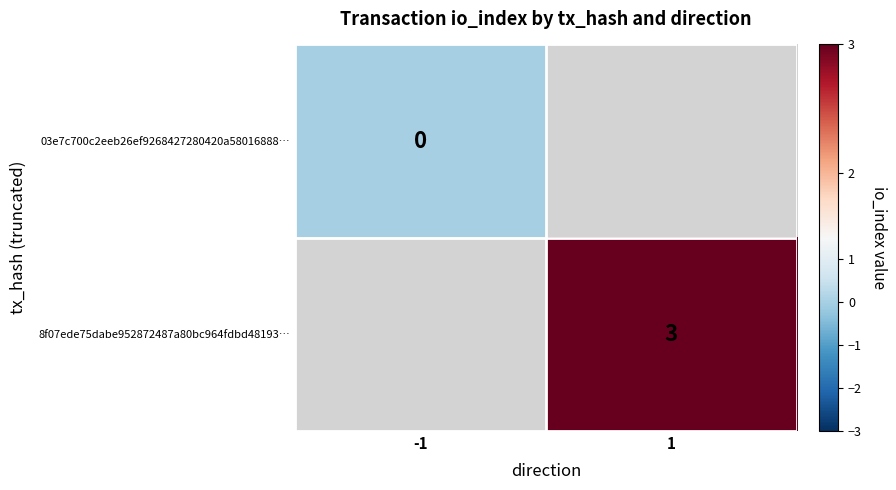

True or false: 8f07ede75dabe952872487a80bc964fdbd48193… has a value of 3 at 1.

True